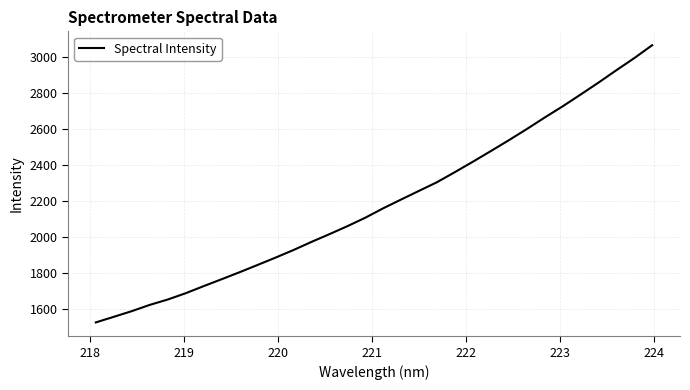

What is the difference between the maximum and minimum values?

1538.2